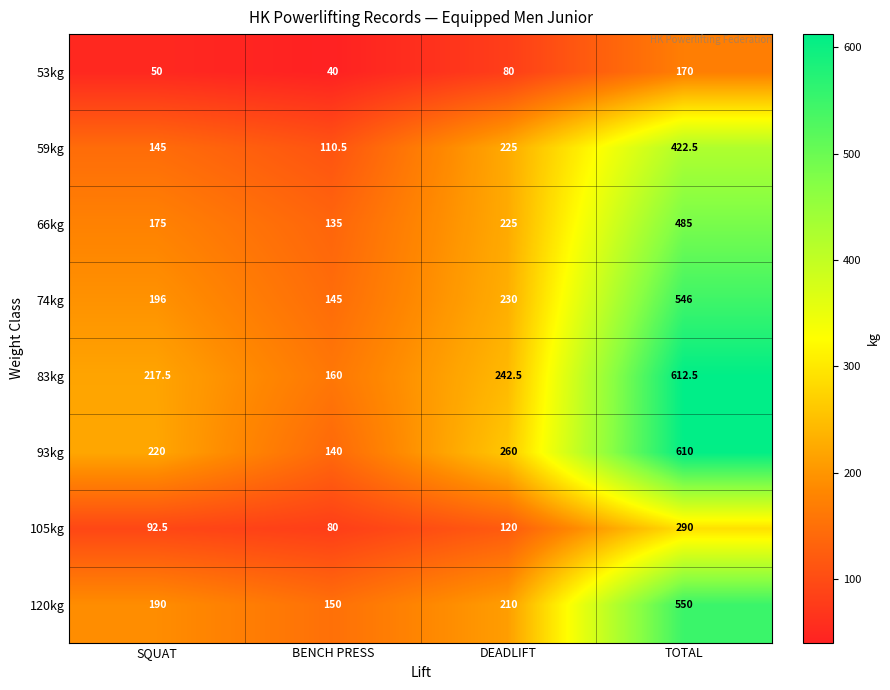

List the series in order of their peak value, highest first.

83kg, 93kg, 120kg, 74kg, 66kg, 59kg, 105kg, 53kg